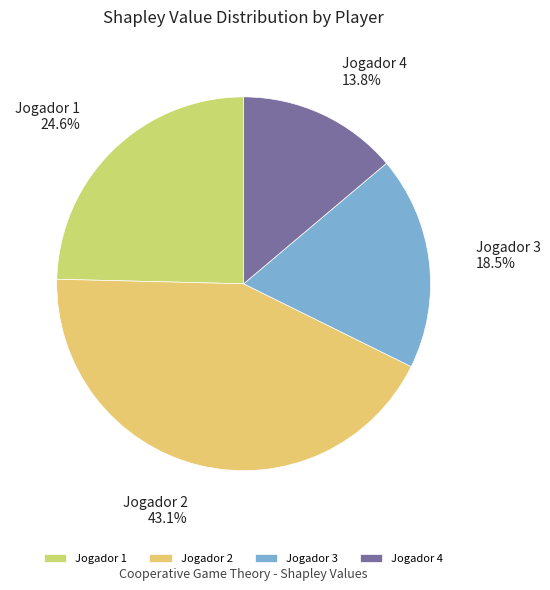

What is the smallest slice in the pie chart?

Jogador 4